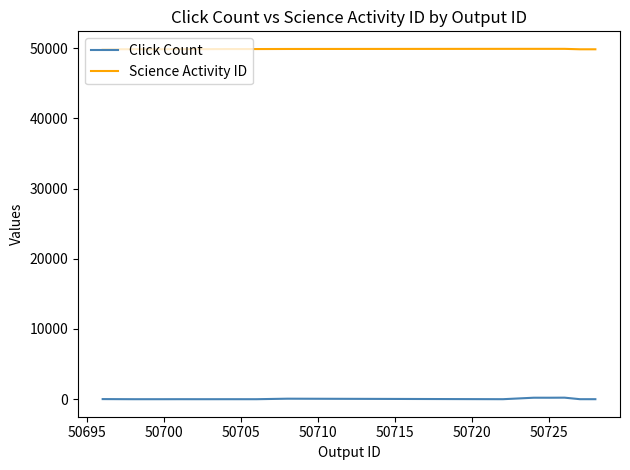

How many values in the Science Activity ID series are below 49852?

6